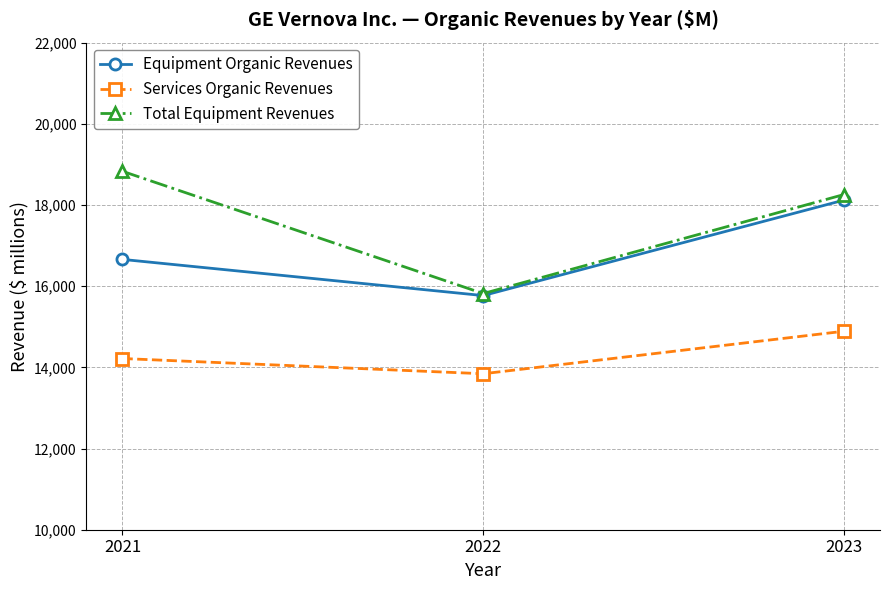

What is the difference between the Total Equipment Revenues values at 2023 and 2021?

573